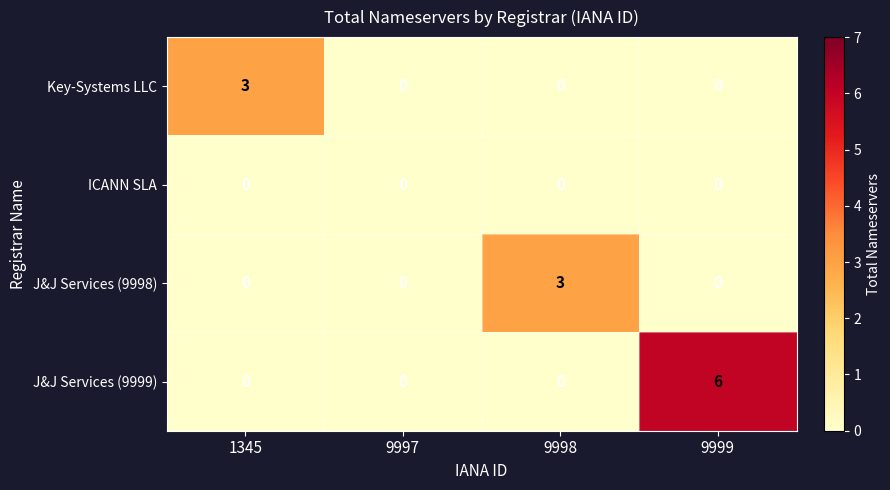

What is the difference between the J&J Services (9999) values at 9999 and 9998?

6